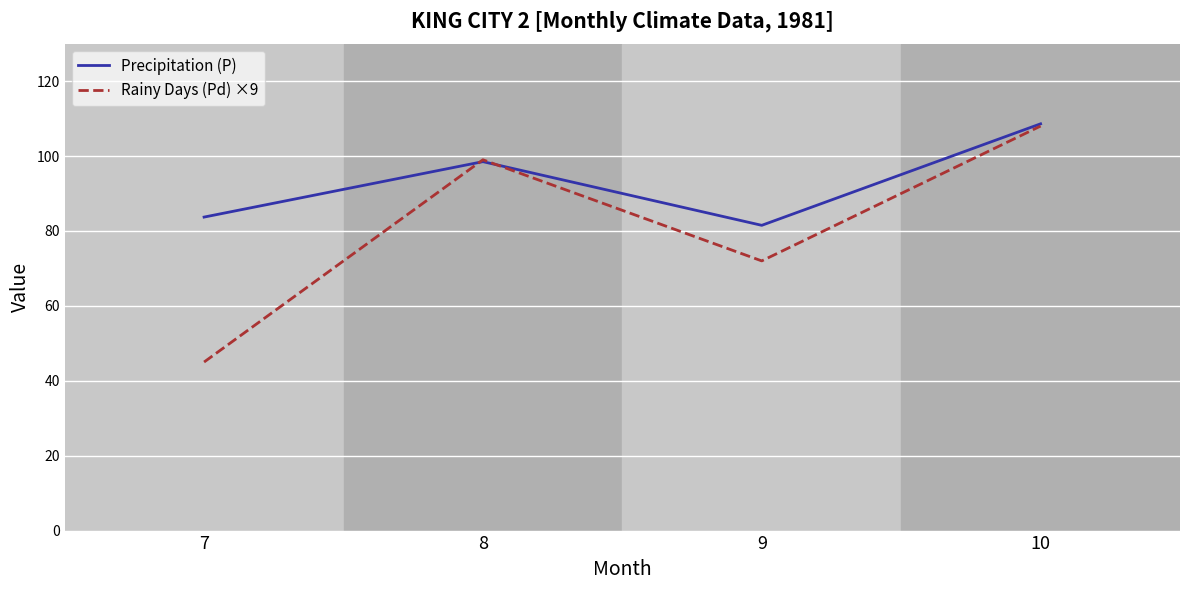

Rank the categories by Rainy Days (Pd) ×9 value from highest to lowest.

10, 8, 9, 7